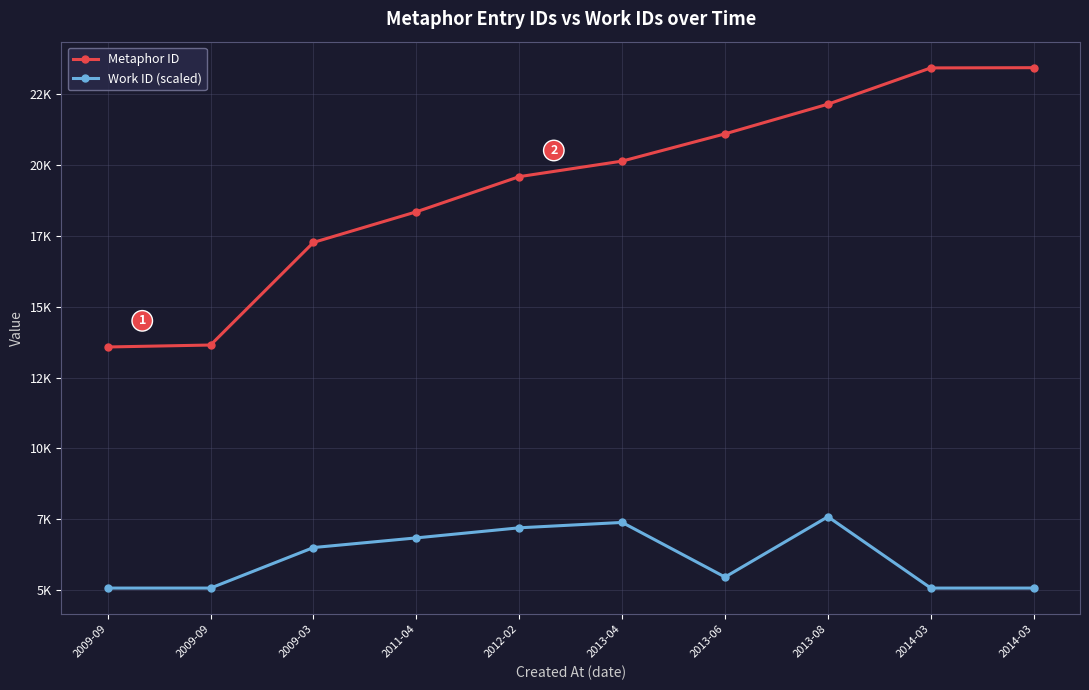

What value does the Metaphor ID series have at 2013-04, to the nearest 100?

20100